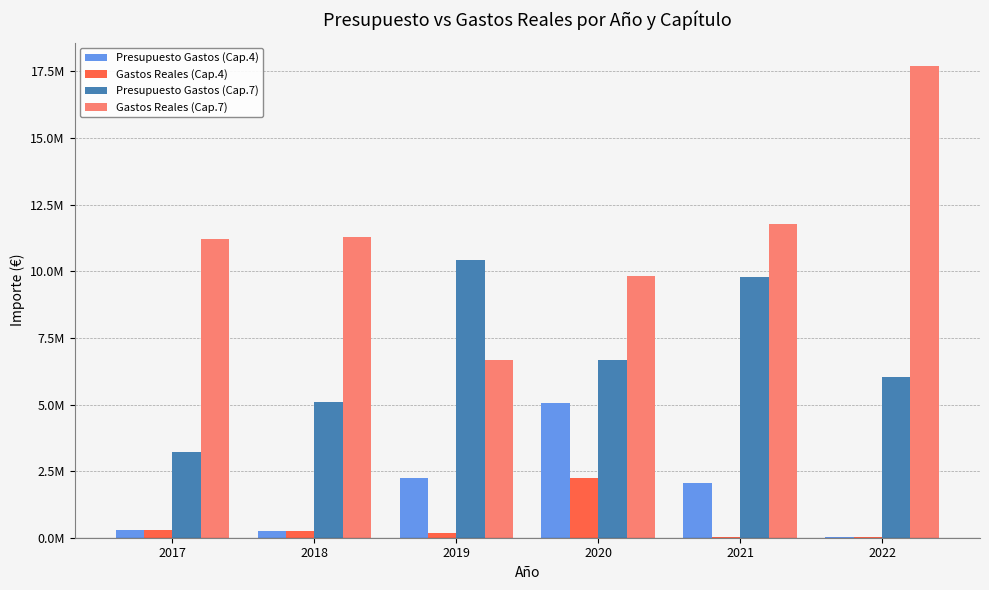

What is the difference between the Gastos Reales (Cap.4) values at 2021 and 2017?

256782.8